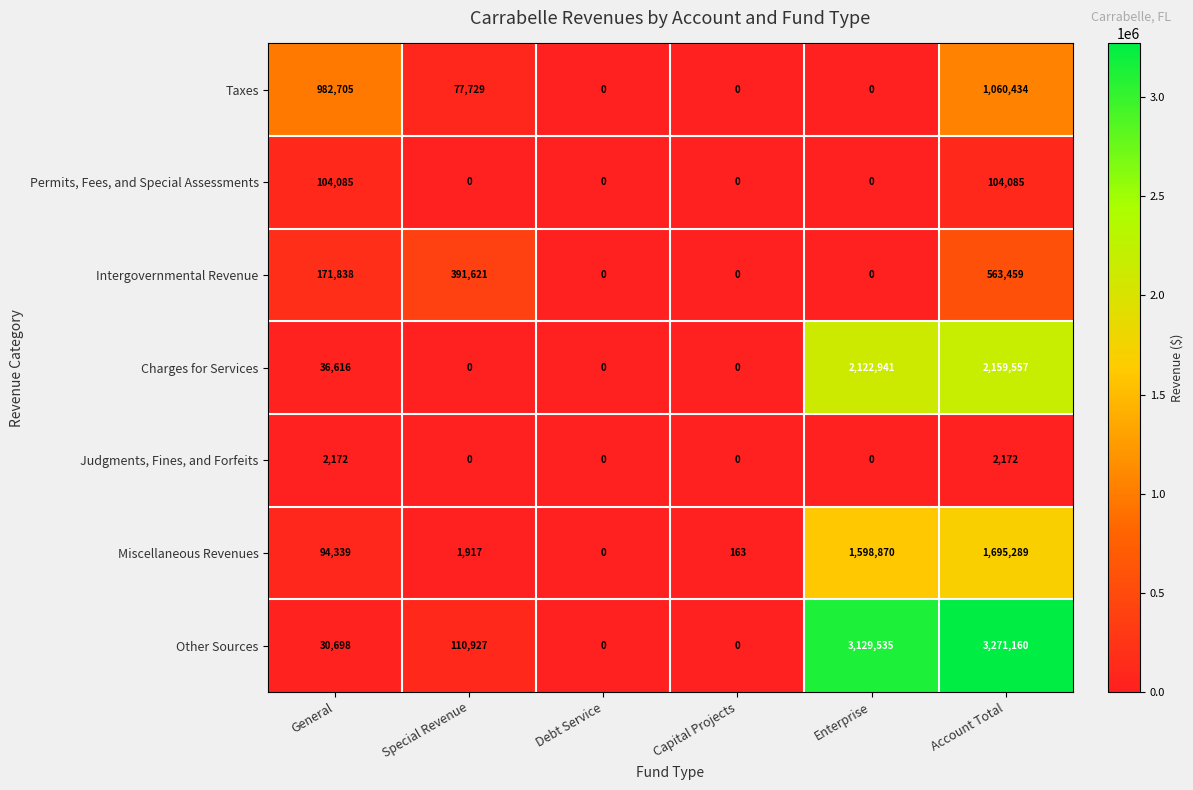

What is the total value across all series at Capital Projects?

163